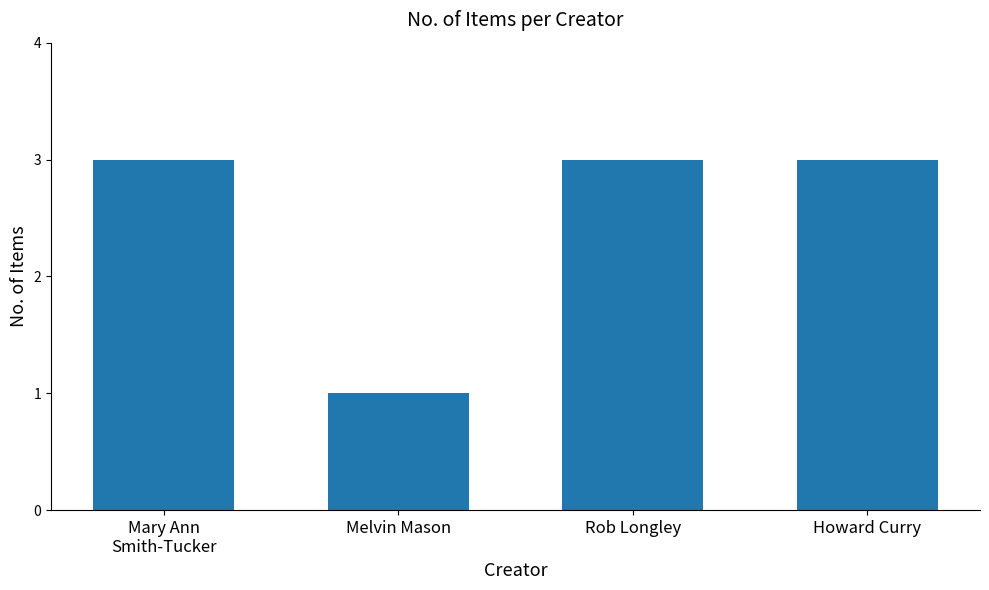

Count the values in the range 3 to 4.

3